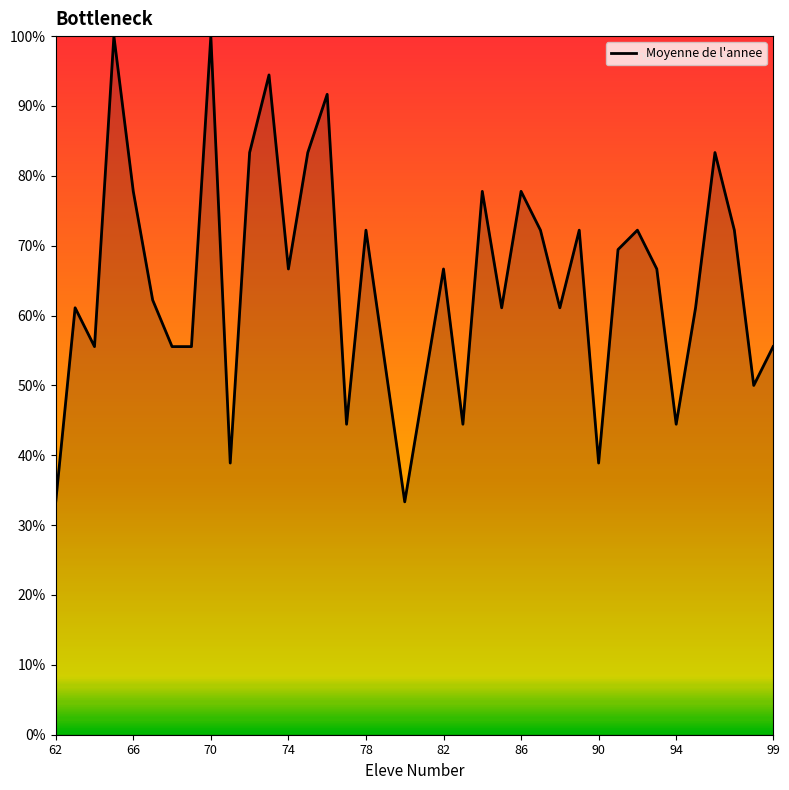

What is the greatest value displayed?

100.0